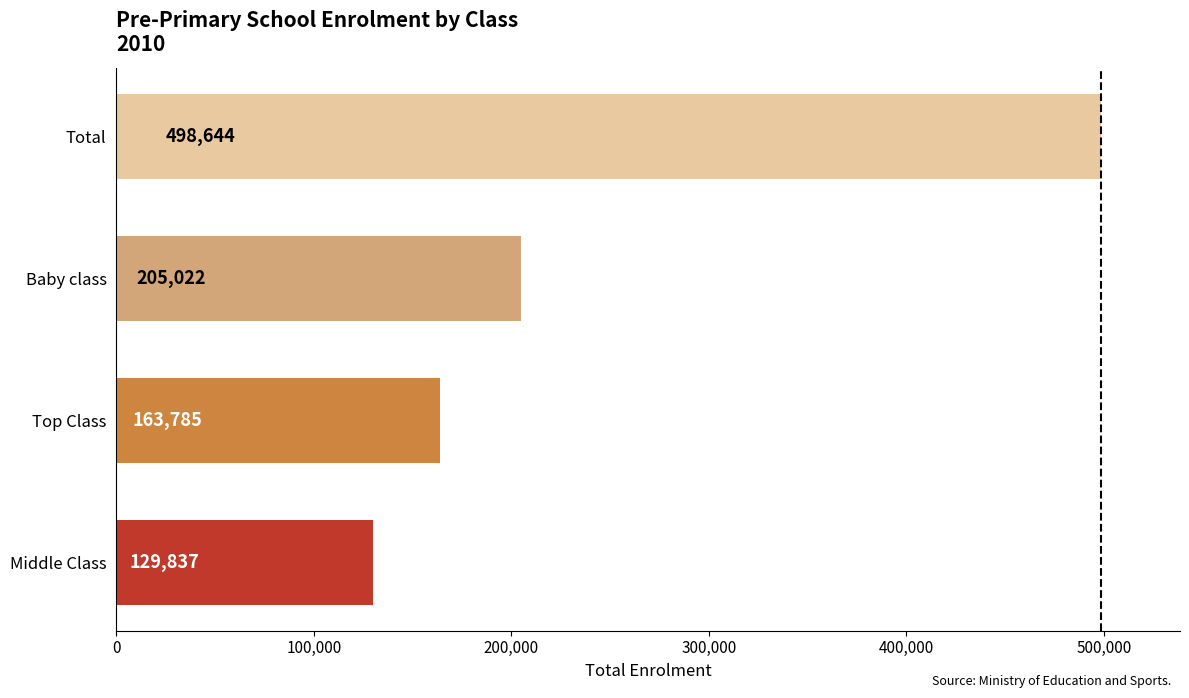

The value at Total is 498644. True or false?

True